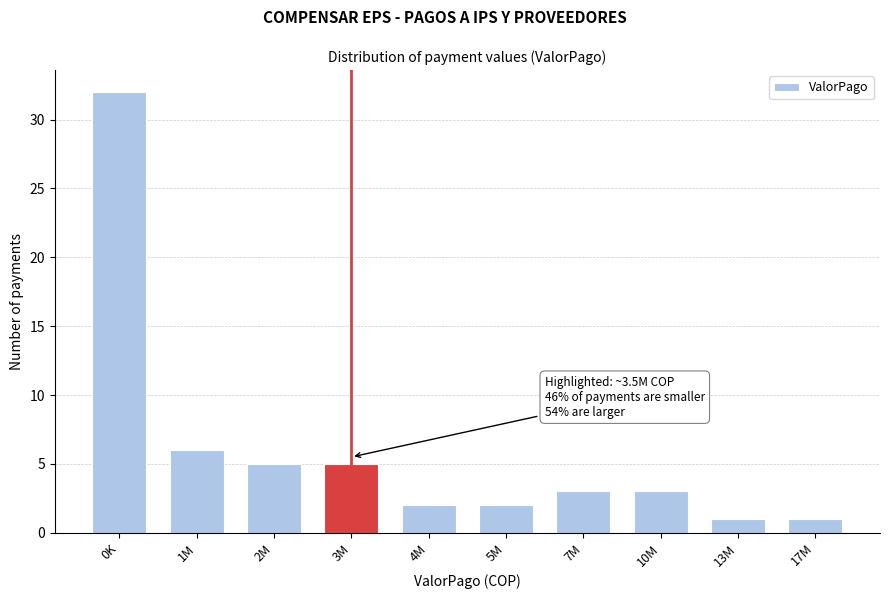

Reading left to right, transcribe all the data shown in this chart.

0K=32	1M=6	2M=5	3M=5	4M=2	5M=2	7M=3	10M=3	13M=1	17M=1